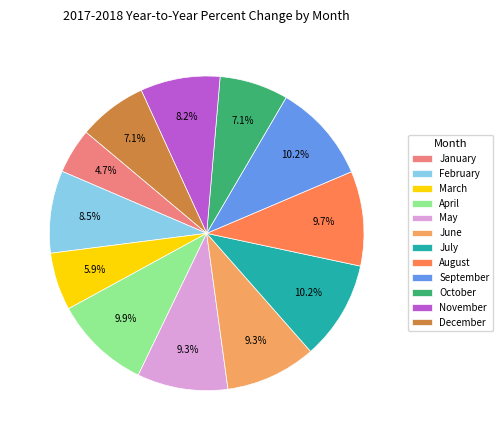

Between December and August, which is larger?

August